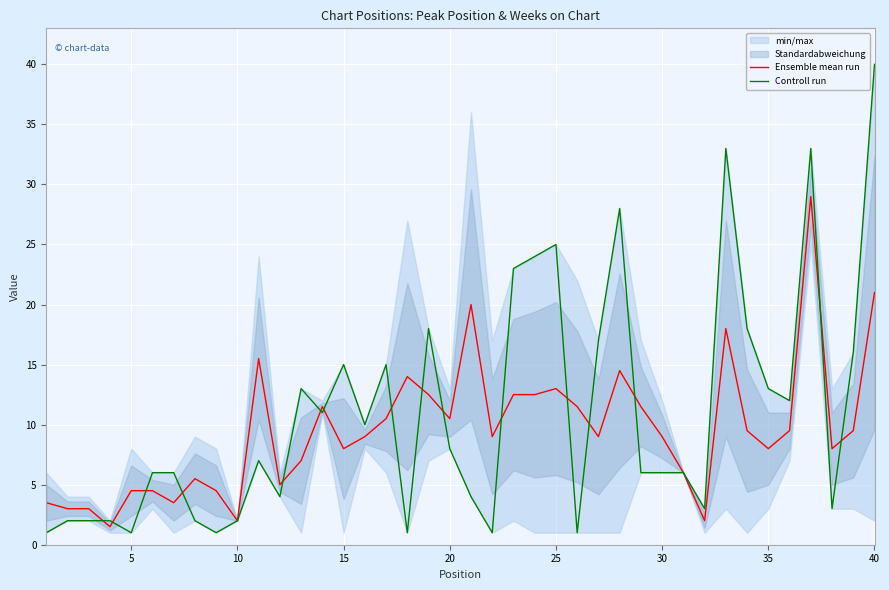

Reading left to right, what are all the values shown in this chart?

Ensemble mean run: 3.5	3.0	3.0	1.5	4.5	4.5	3.5	5.5	4.5	2.0	15.5	5.0	7.0	11.5	8.0	9.0	10.5	14.0	12.5	10.5	20.0	9.0	12.5	12.5	13.0	11.5	9.0	14.5	11.5	9.0	6.0	2.0	18.0	9.5	8.0	9.5	29.0	8.0	9.5	21.0
Controll run: 1.0	2.0	2.0	2.0	1.0	6.0	6.0	2.0	1.0	2.0	7.0	4.0	13.0	11.0	15.0	10.0	15.0	1.0	18.0	8.0	4.0	1.0	23.0	24.0	25.0	1.0	17.0	28.0	6.0	6.0	6.0	3.0	33.0	18.0	13.0	12.0	33.0	3.0	16.0	40.0